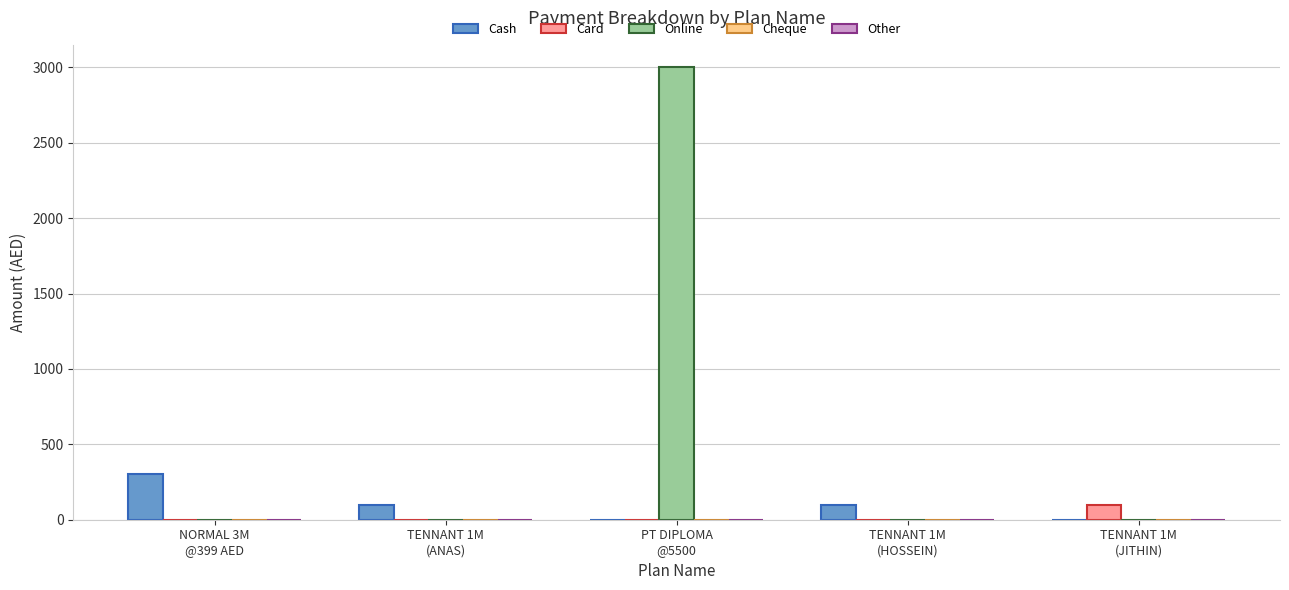

How many categories are shown in the chart?

5